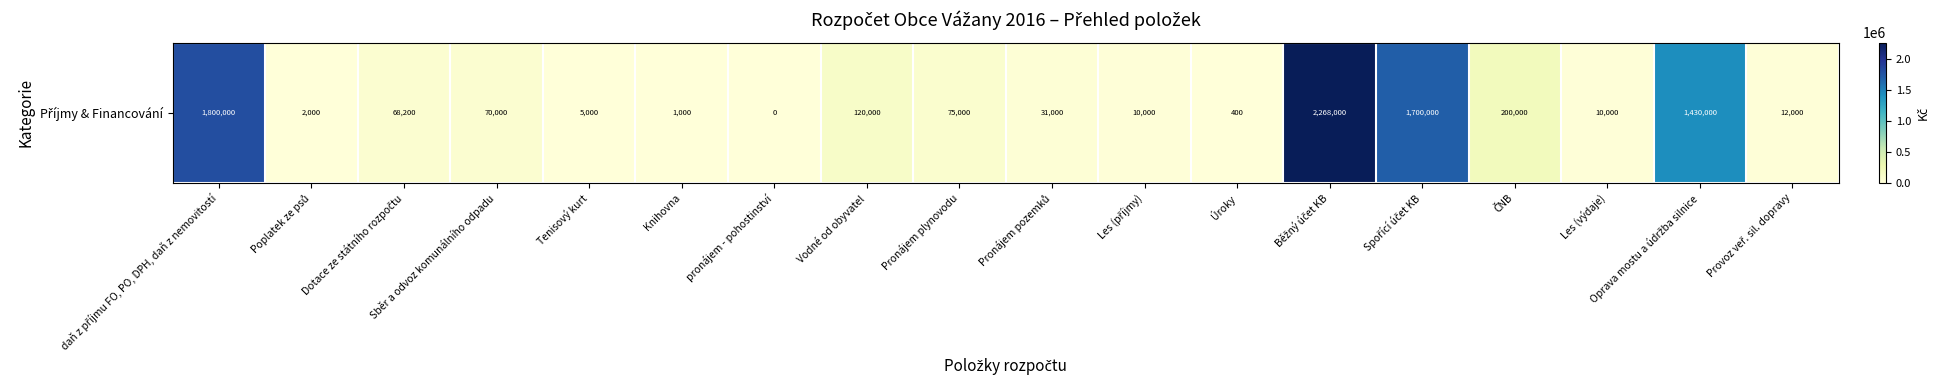

What is the sum of all values?

7802600